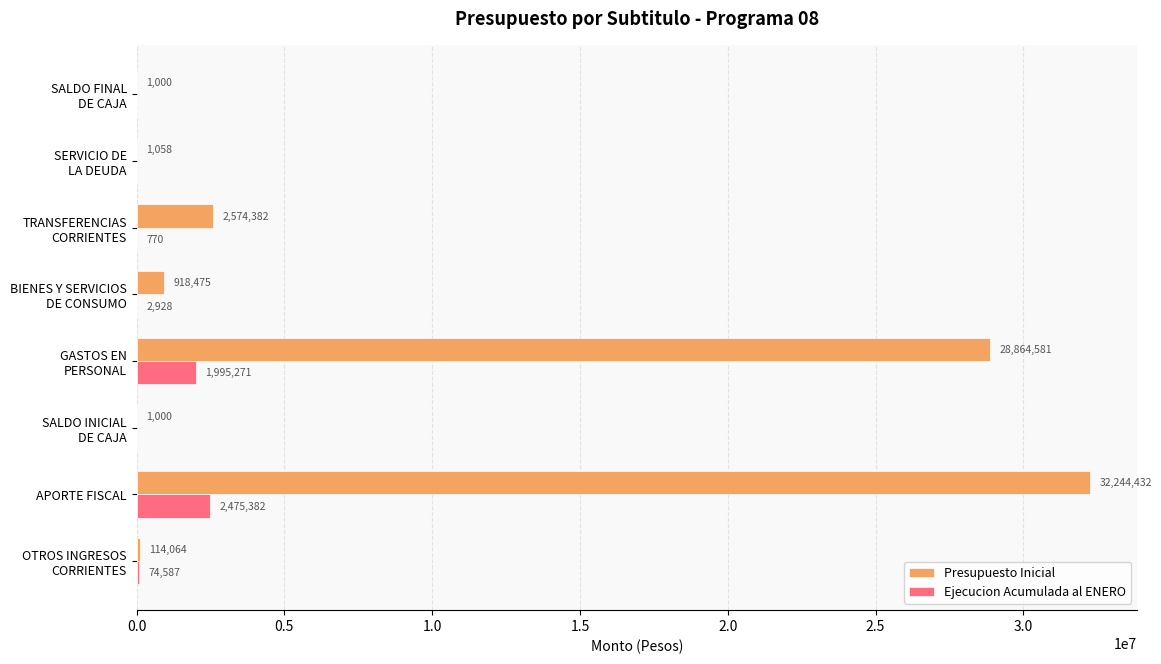

At which label does Presupuesto Inicial reach its peak?

APORTE FISCAL